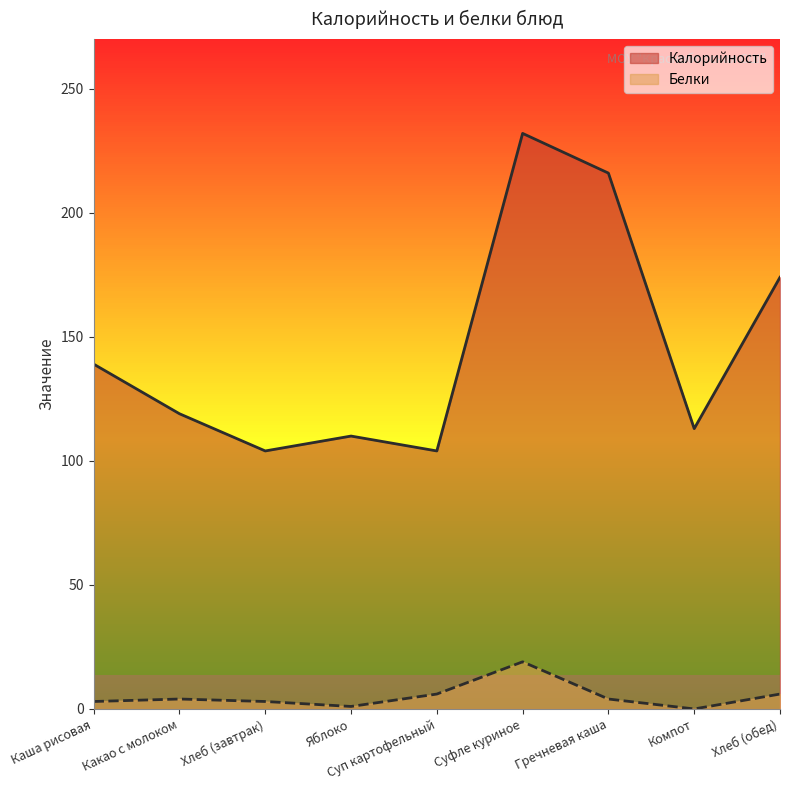

Is the value of Калорийность at Гречневая каша greater than the value of Белки at Яблоко?

Yes